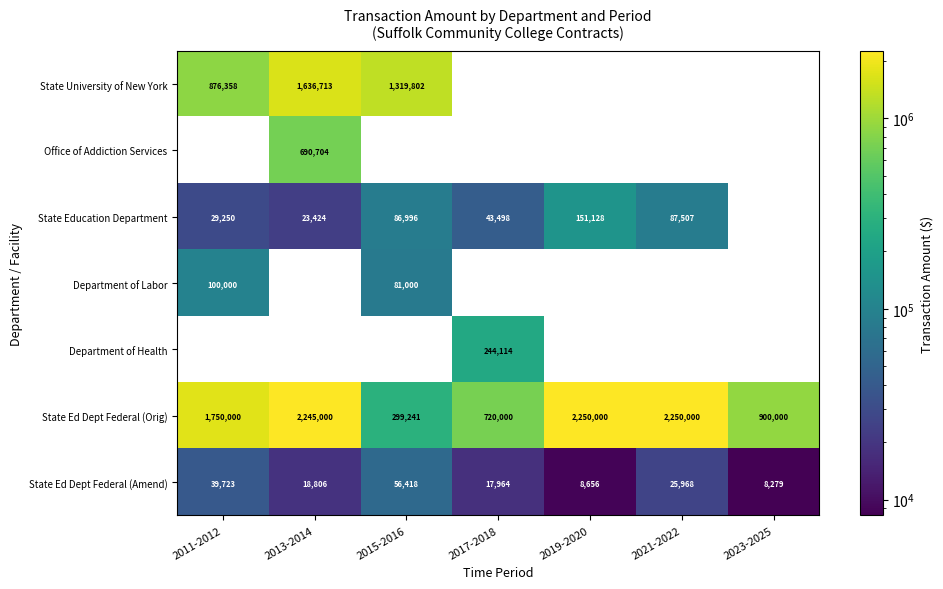

What is the difference between the maximum and second lowest values in the State Ed Dept Federal (Amend) series?

47762